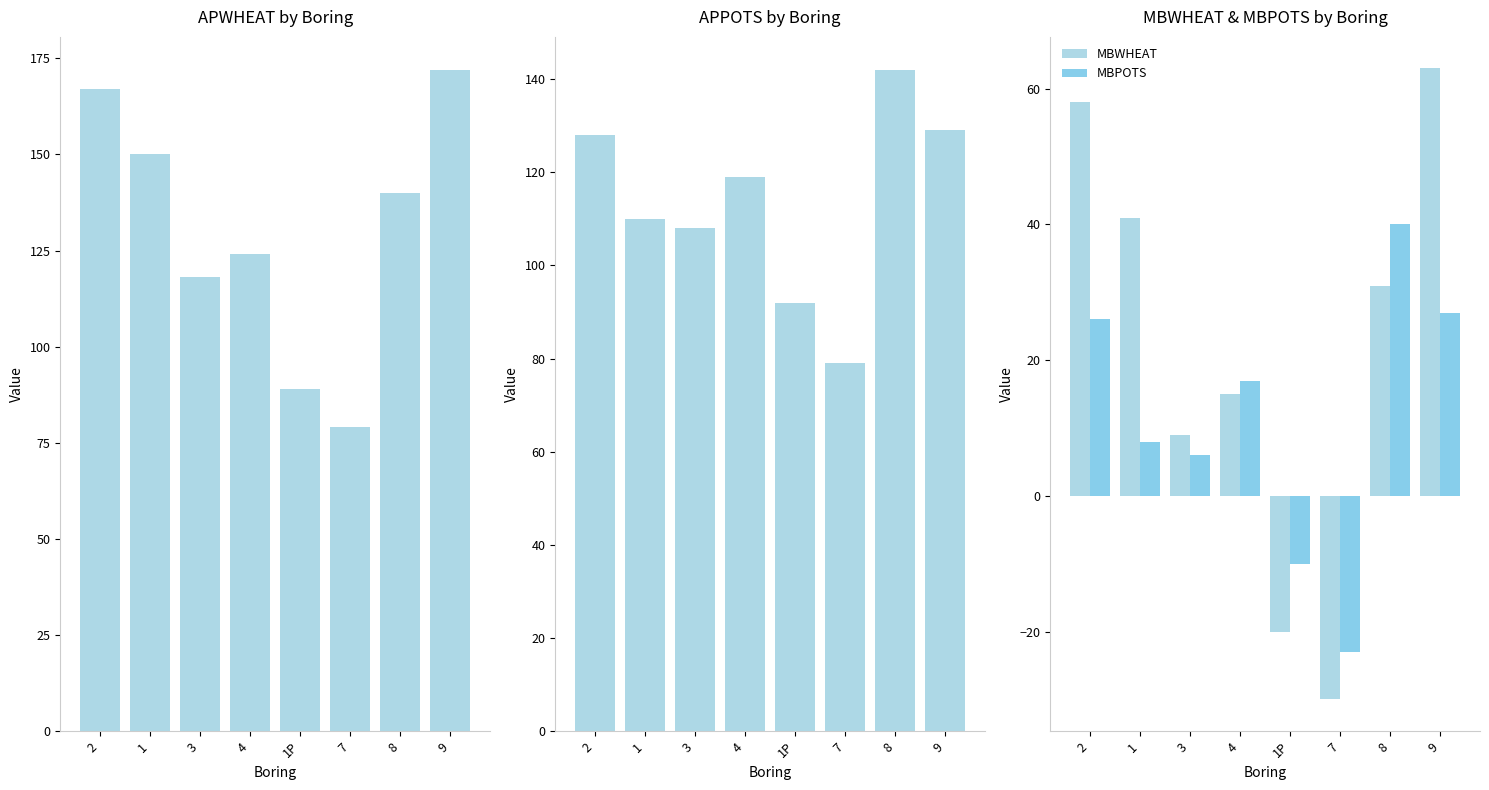

Is the value of APWHEAT at 4 greater than the value of MBPOTS at 4?

Yes